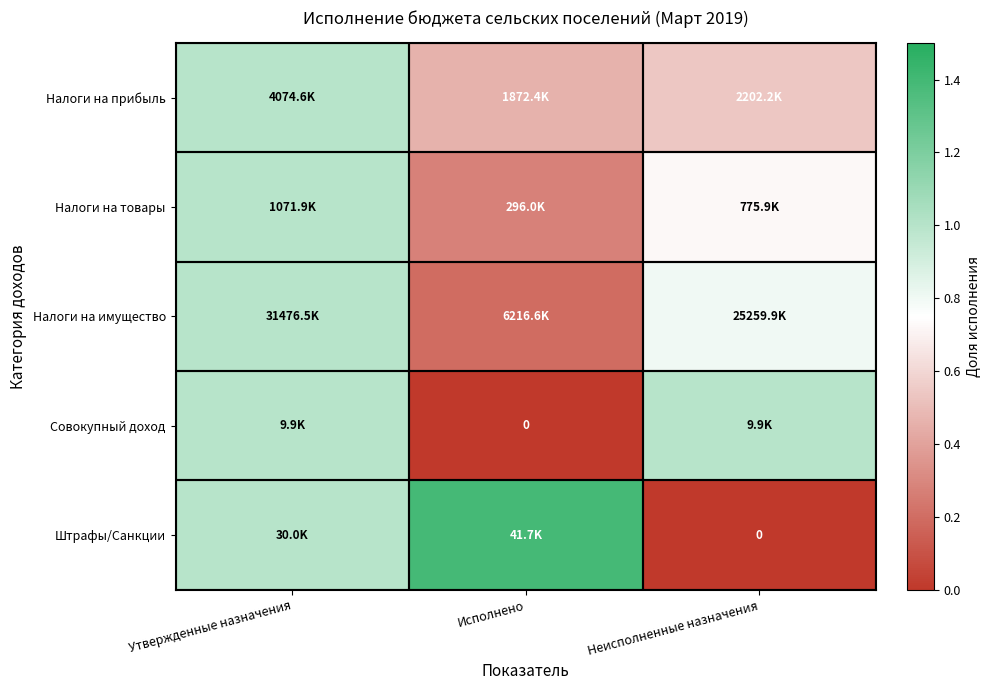

Is the value of Налоги на товары at Неисполненные назначения greater than the value of Штрафы/Санкции at Исполнено?

No